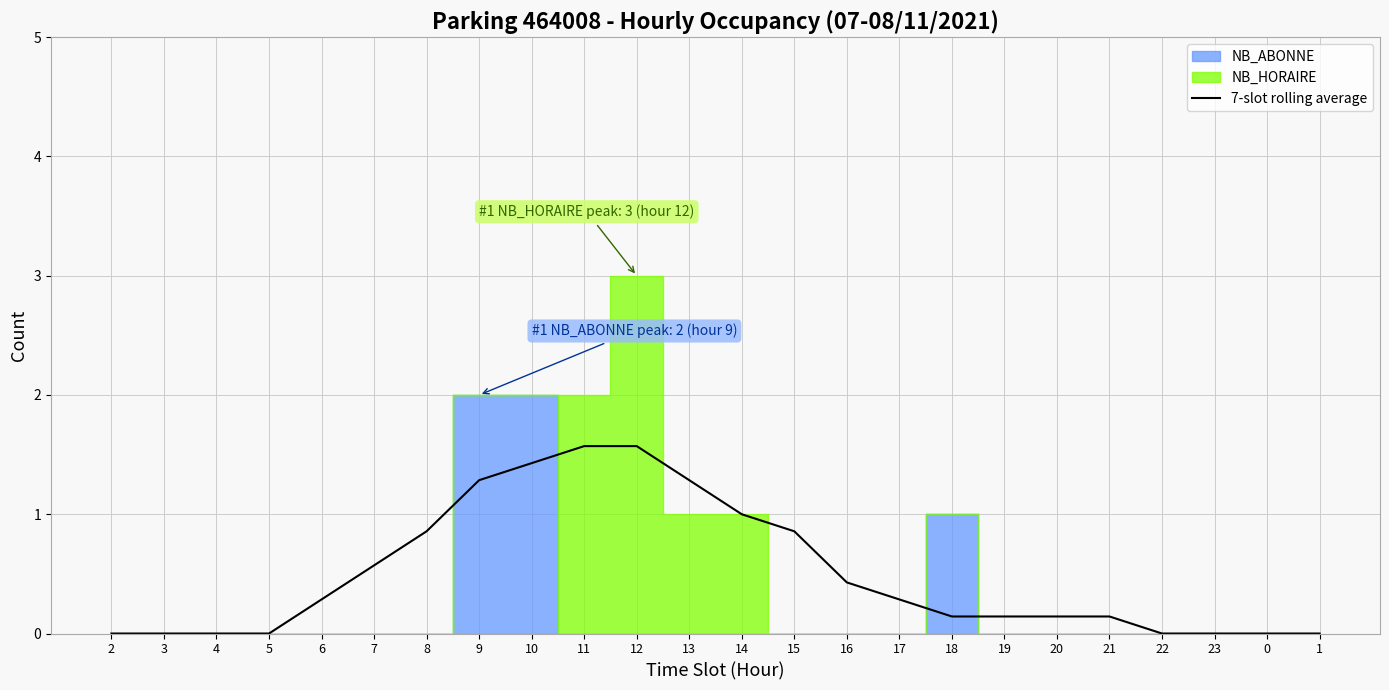

Rank the categories by value from lowest to highest.

2, 3, 4, 5, 22, 23, 0, 1, 18, 19, 20, 21, 6, 17, 16, 7, 15, 8, 14, 9, 13, 10, 11, 12